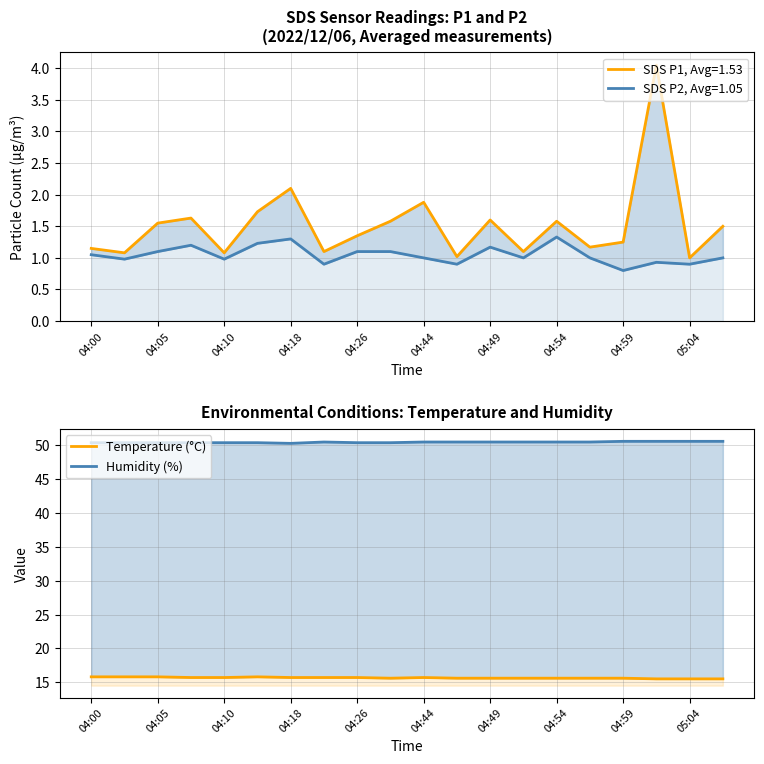

True or false: Humidity (%) and Temperature (°C) intersect in this chart.

False